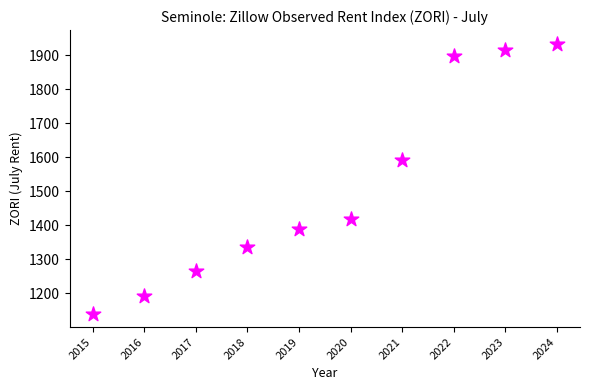

What is the range of Y values (max minus min)?

795